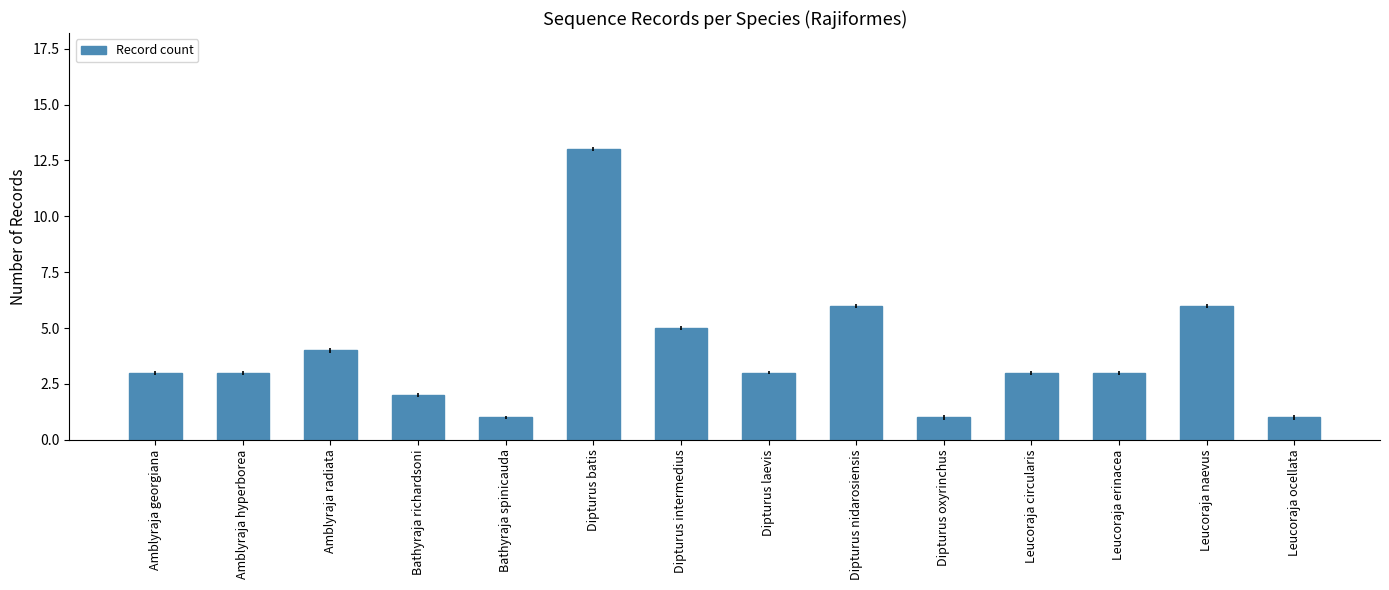

Does the chart contain any negative values?

No